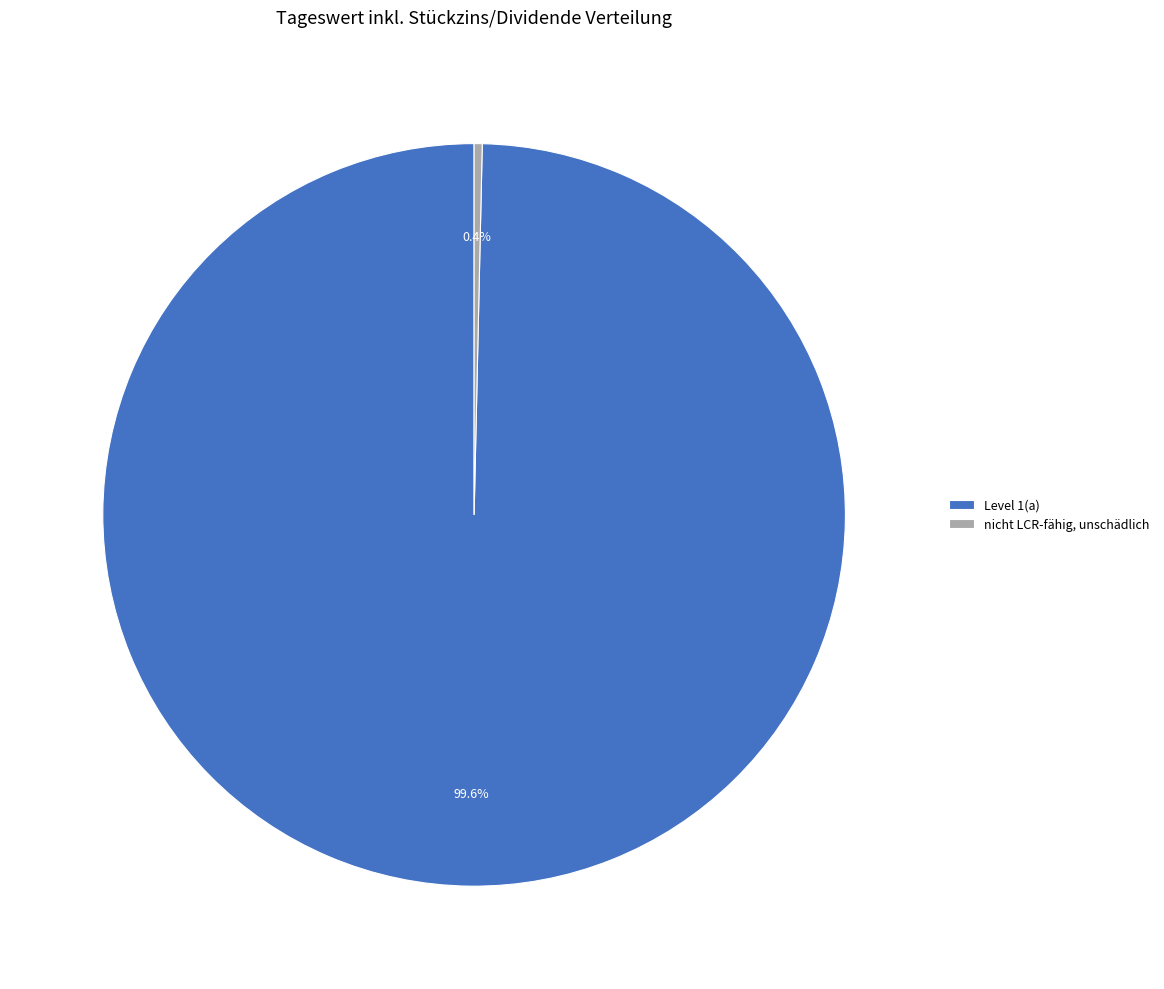

Do Level 1(a) and nicht LCR-fähig, unschädlich together represent more than half of the pie?

Yes